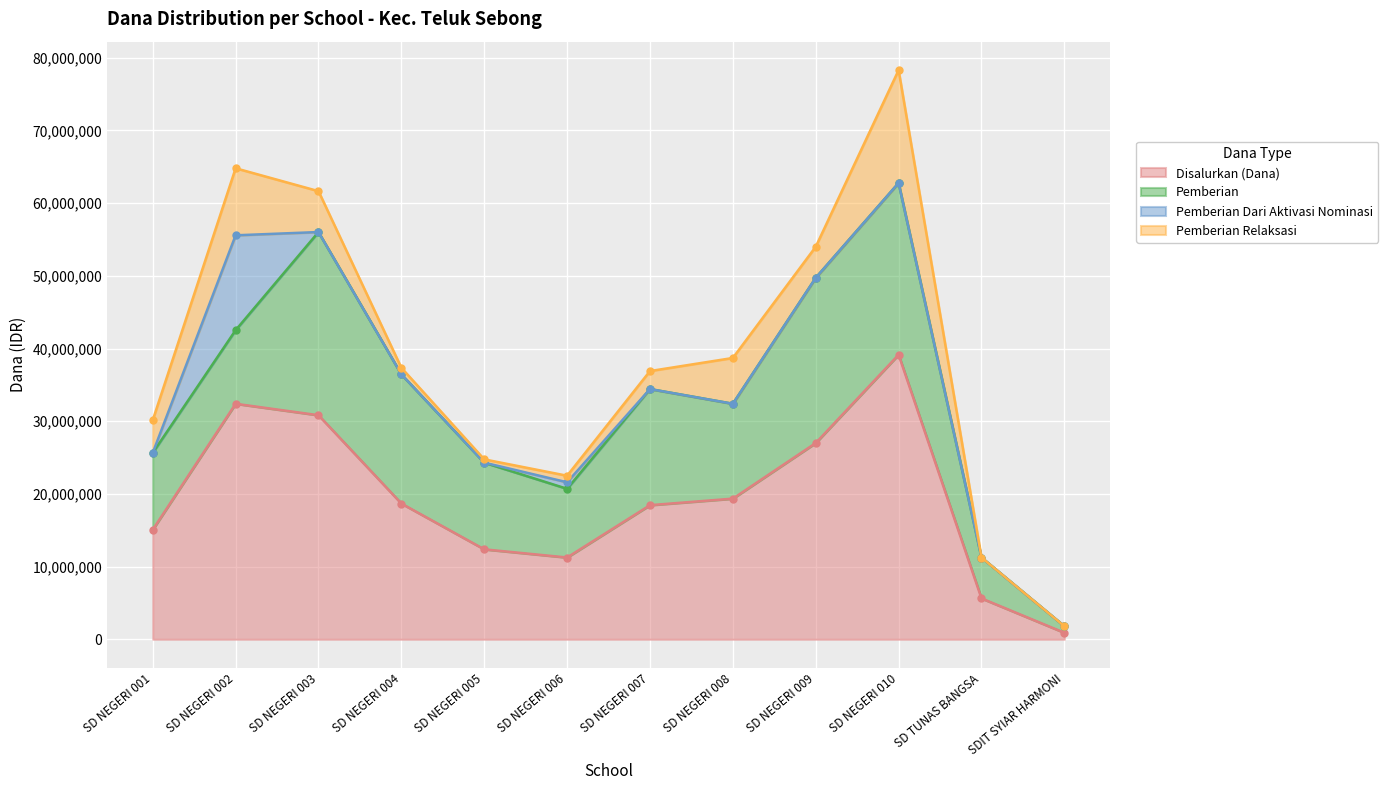

The Pemberian Relaksasi series shows 6300000 at SD NEGERI 008. True or false?

True